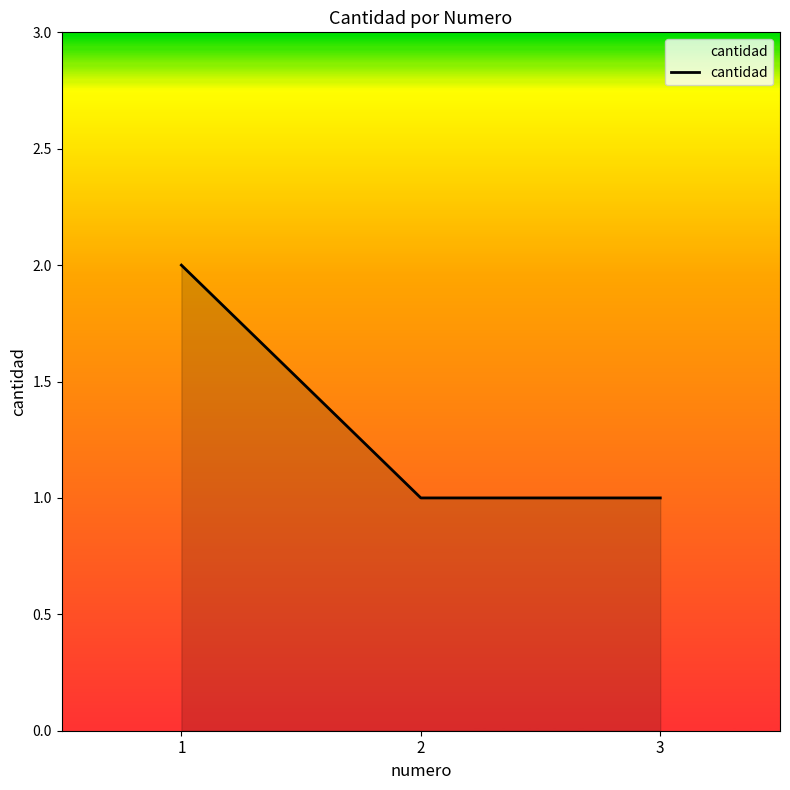

What is the difference between the maximum and second lowest values?

1